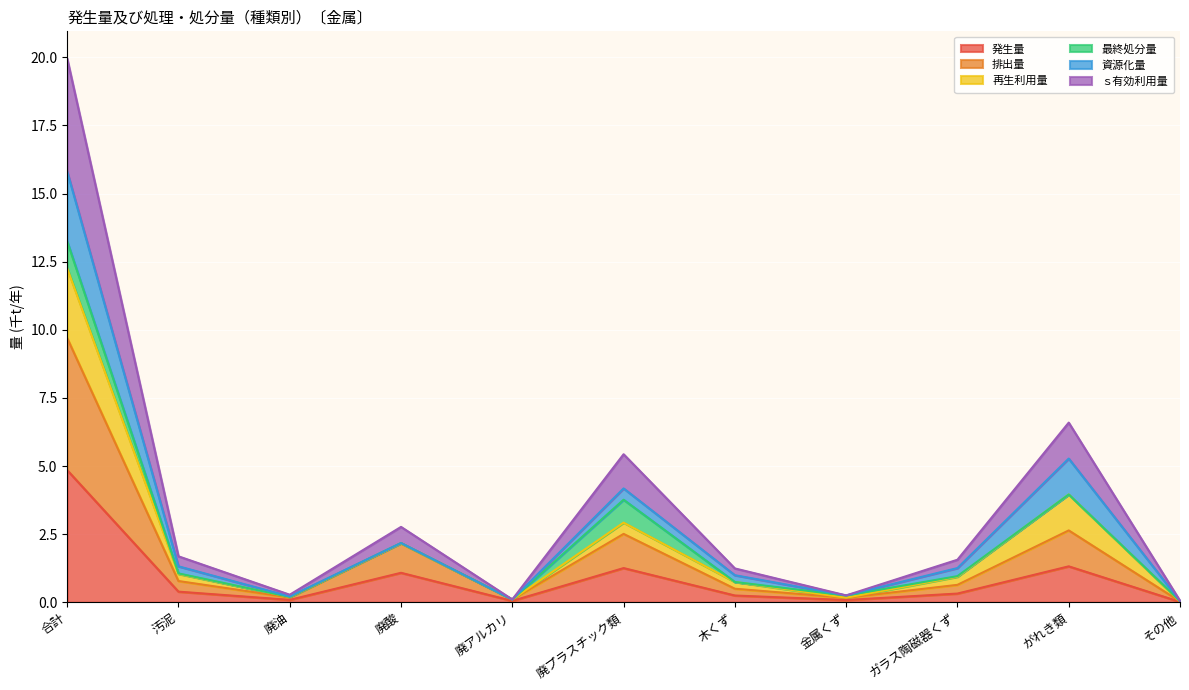

True or false: ｓ有効利用量 and 発生量 cross at least once.

False